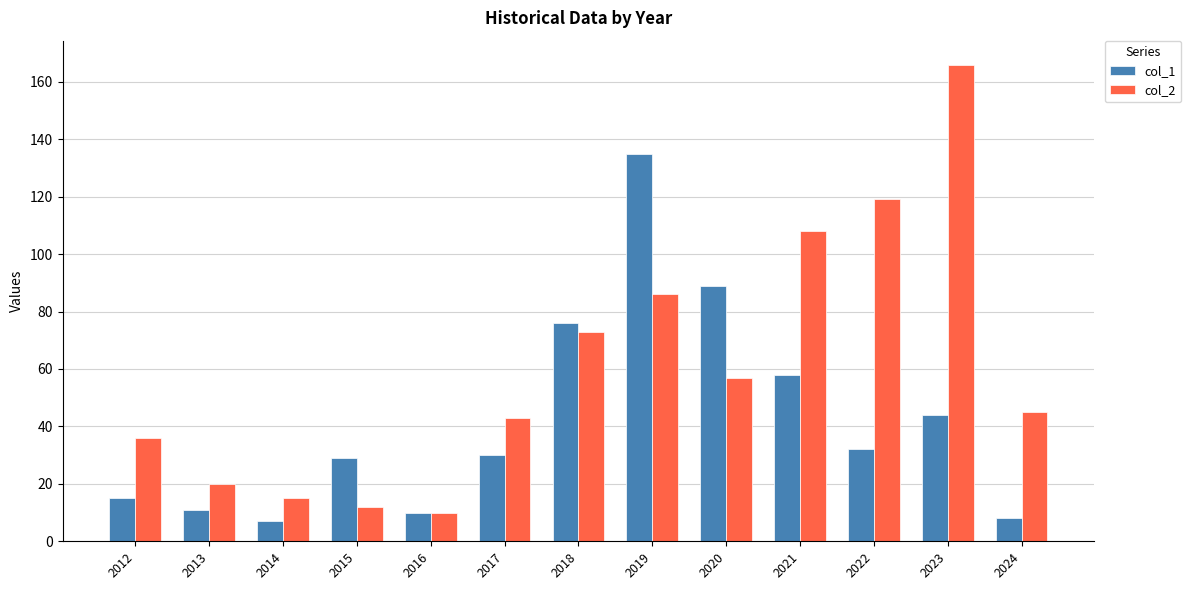

Is it true that col_1 equals 44 at 2017?

False